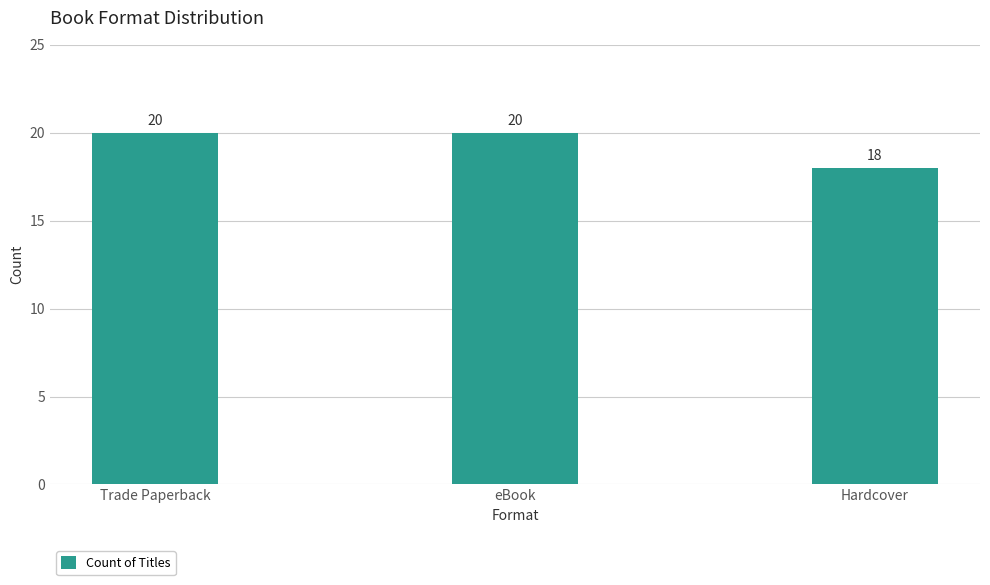

What is the value of the 3rd bar from the left?

18